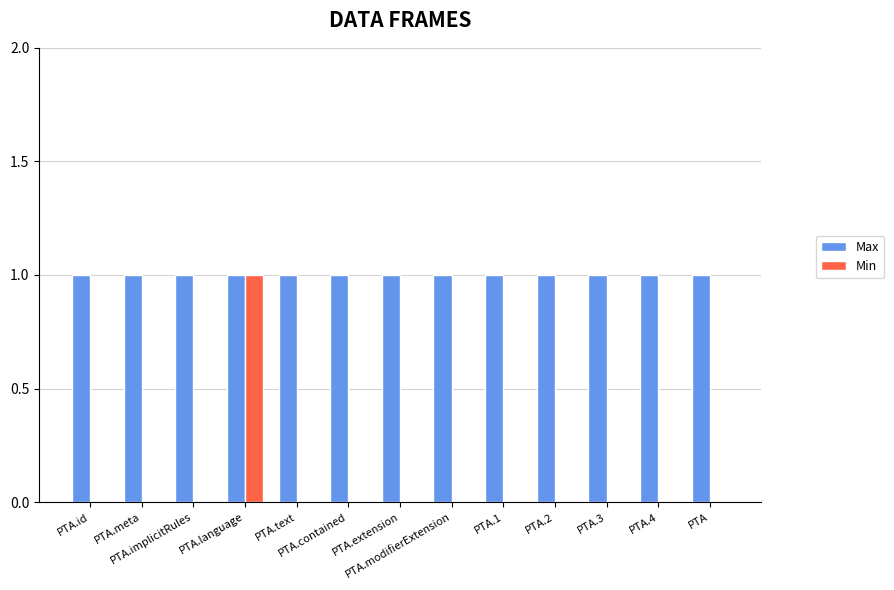

The value of Min at PTA.id is 1. True or false?

False